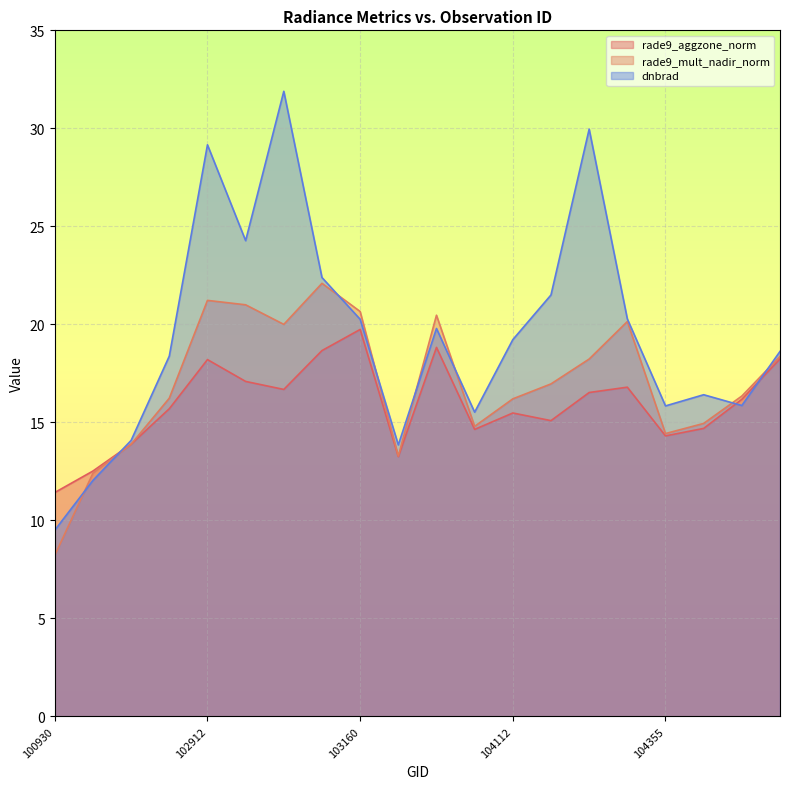

Where does the rade9_mult_nadir_norm series first go above 16?

102792